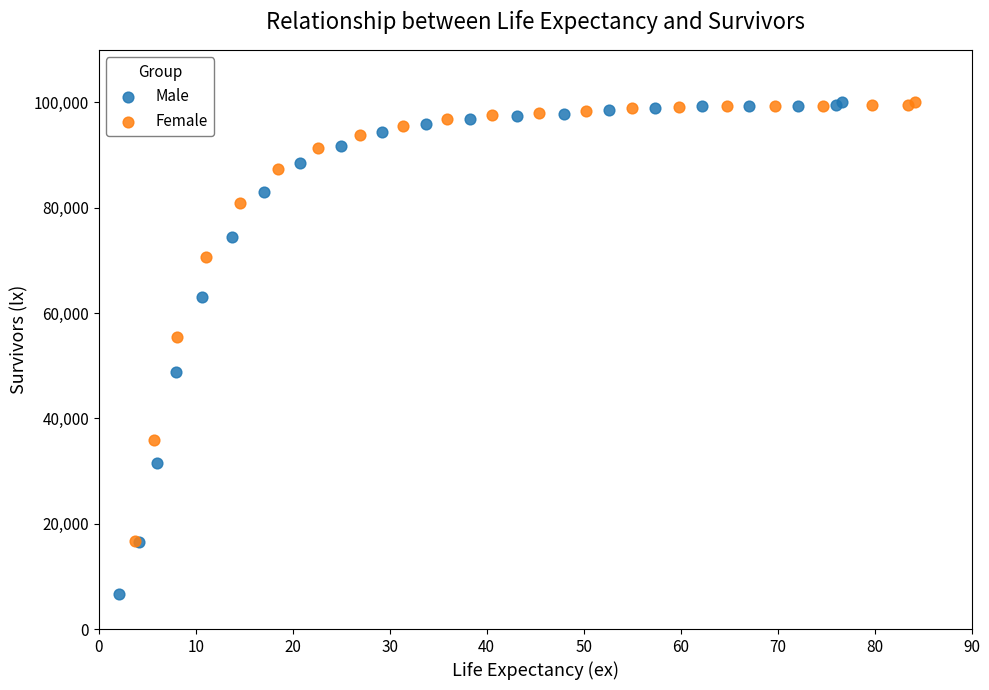

What are all the series names shown in the legend?

Male, Female